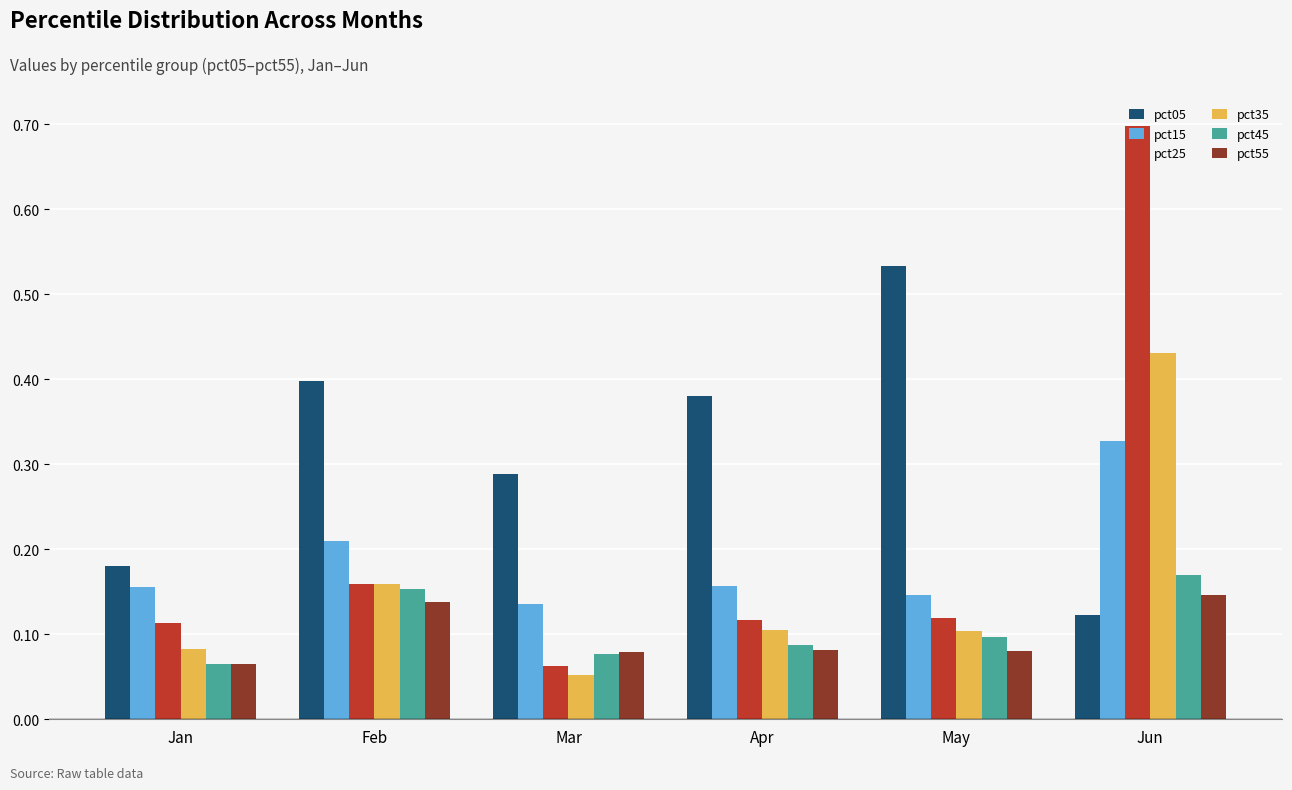

What is the total value across all series at Jan?

0.7